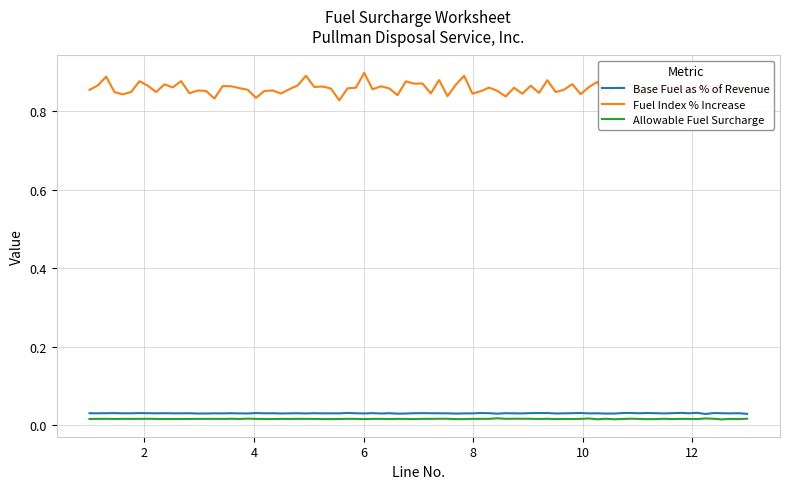

True or false: Fuel Index % Increase and Allowable Fuel Surcharge intersect in this chart.

False